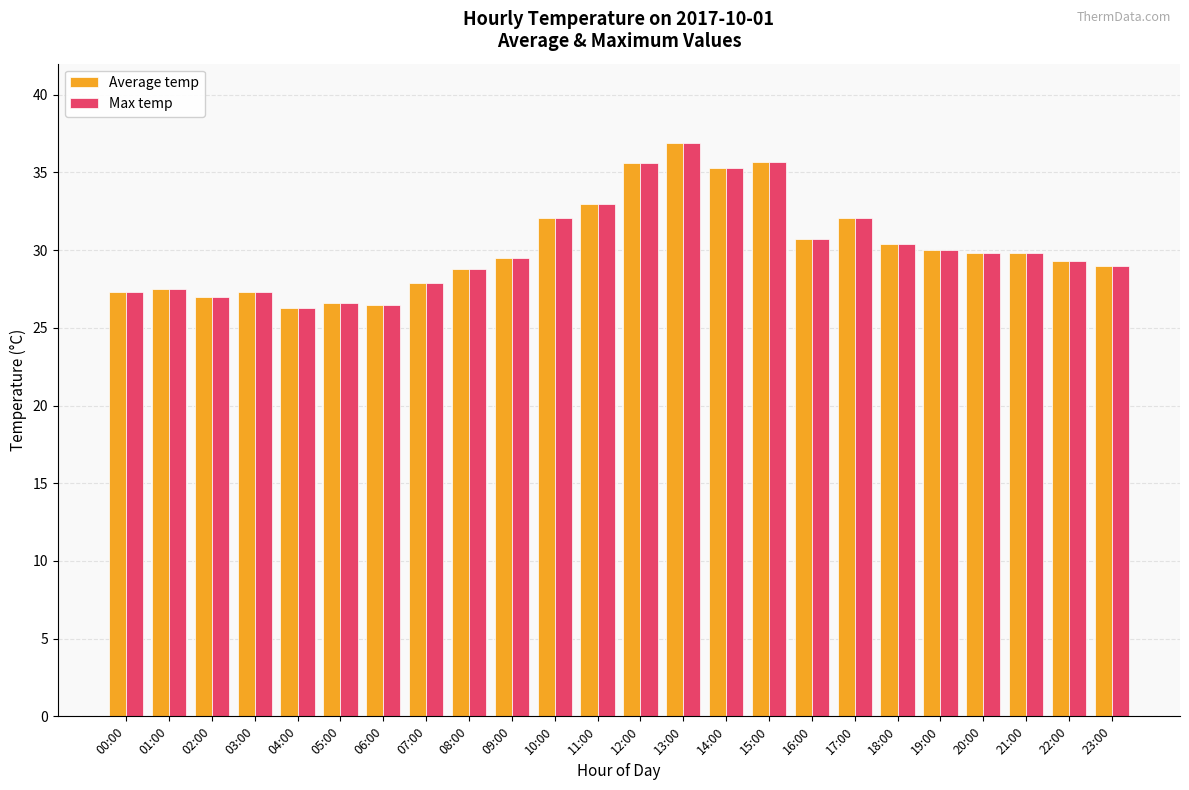

What is the total value across all series at 07:00?

55.8